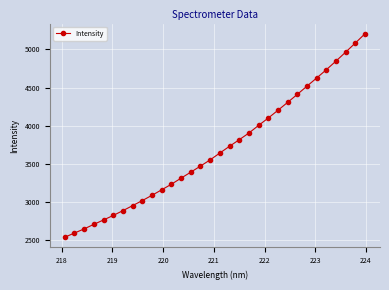

What is the smallest value displayed?

2540.1